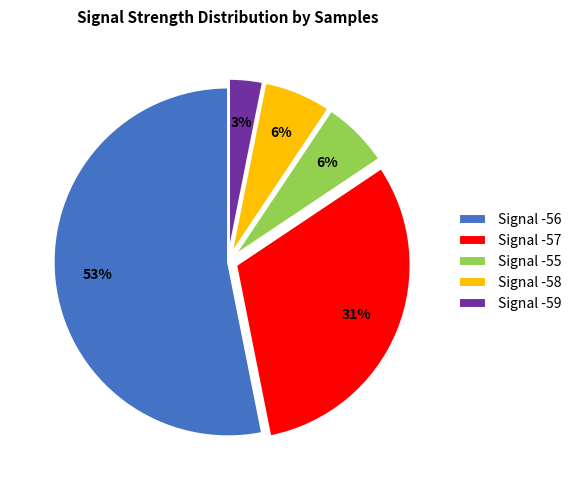

Between Signal -56 and Signal -59, which is larger?

Signal -56